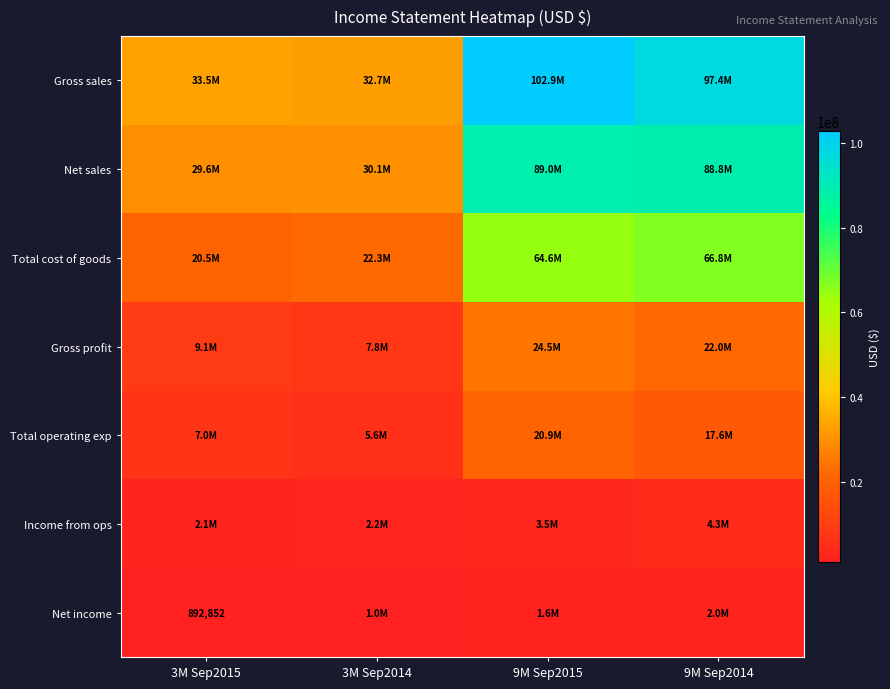

At which label does Net sales reach its minimum?

3M Sep2015